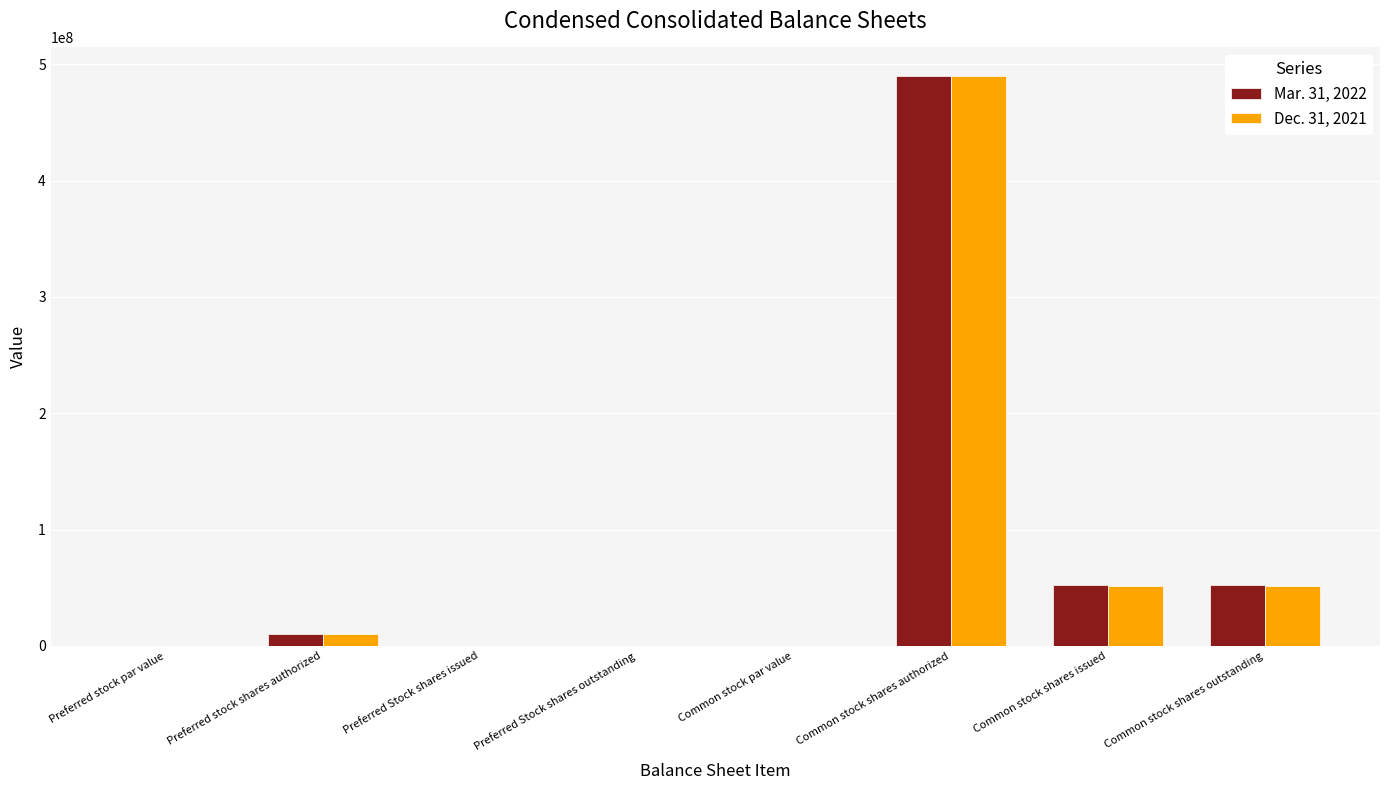

True or false: Mar. 31, 2022 has a value of 338625700.0 at Preferred Stock shares outstanding.

False